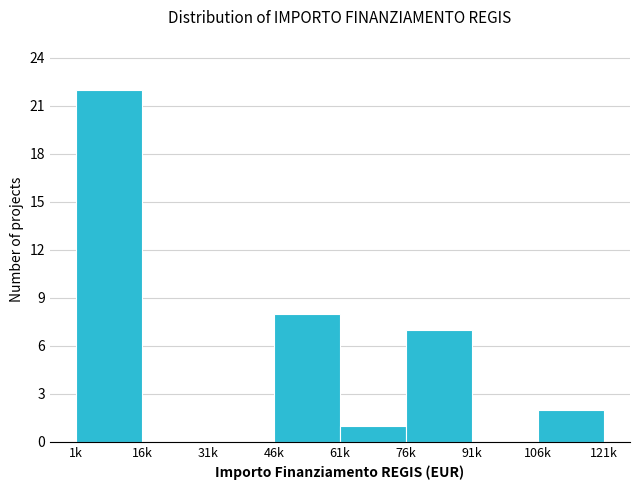

Reading left to right, what are all the values shown in this chart?

1k=22	16k=0	31k=0	46k=8	61k=1	76k=7	91k=0	106k=2